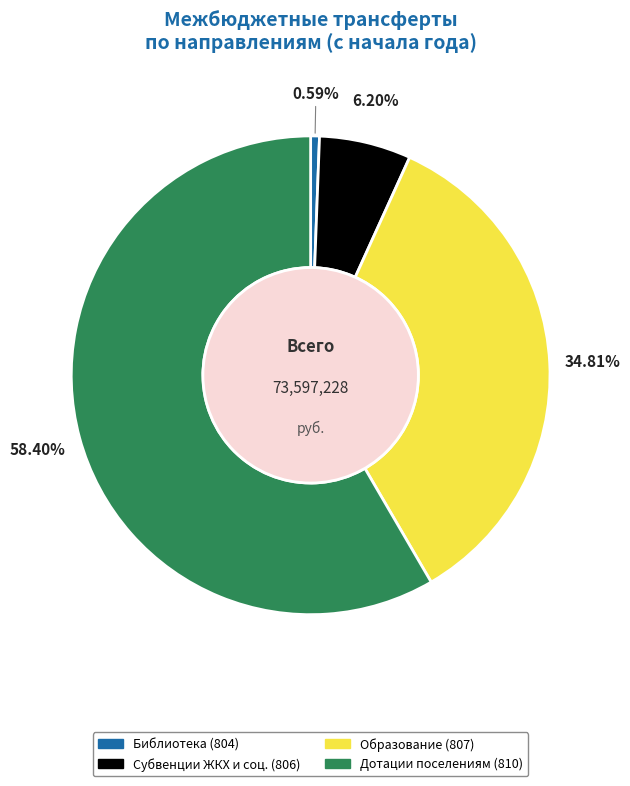

To the nearest percent, what is the average slice percentage?

25%